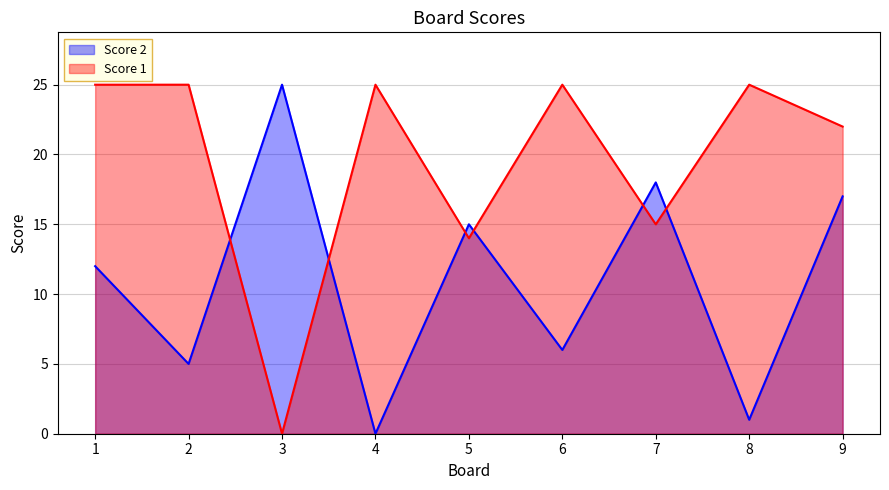

What is the difference between the Score 2 values at 4 and 1?

12